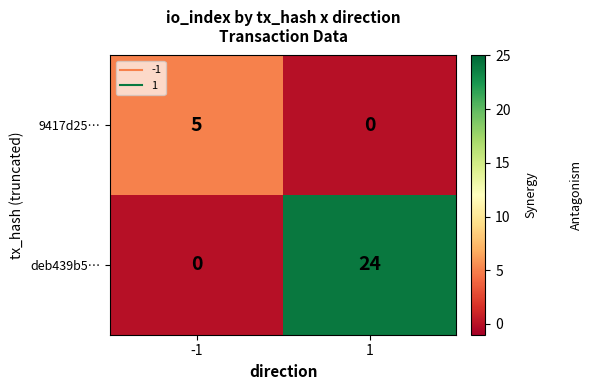

What is the difference between the highest and lowest values at -1?

5